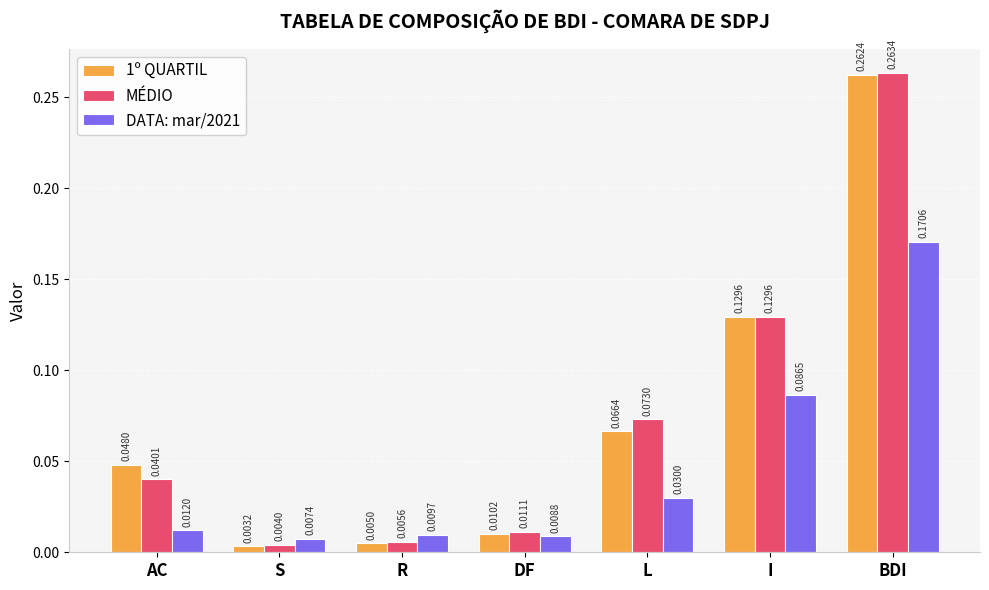

What is the label of the 2nd bar from the right?

I